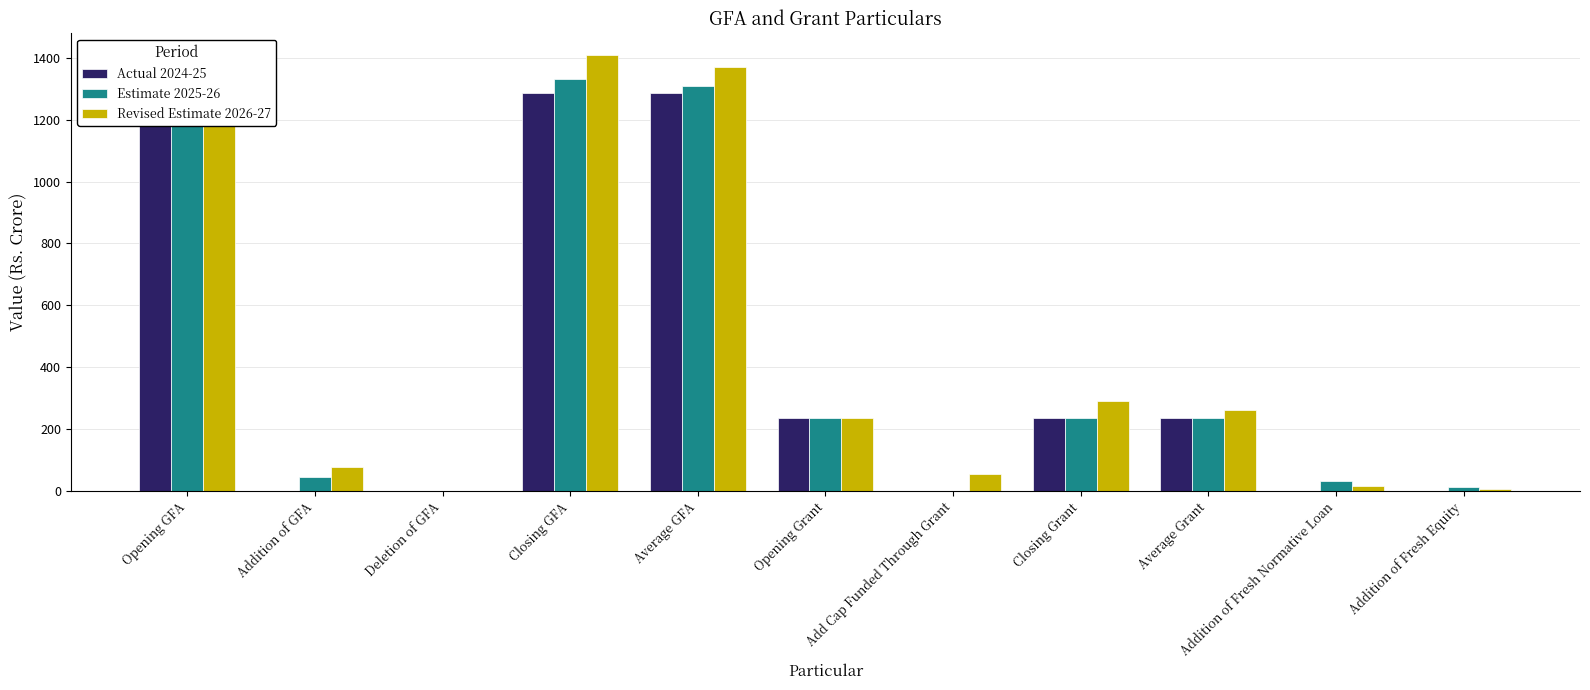

Is it true that Estimate 2025-26 equals 142.7 at Opening Grant?

False